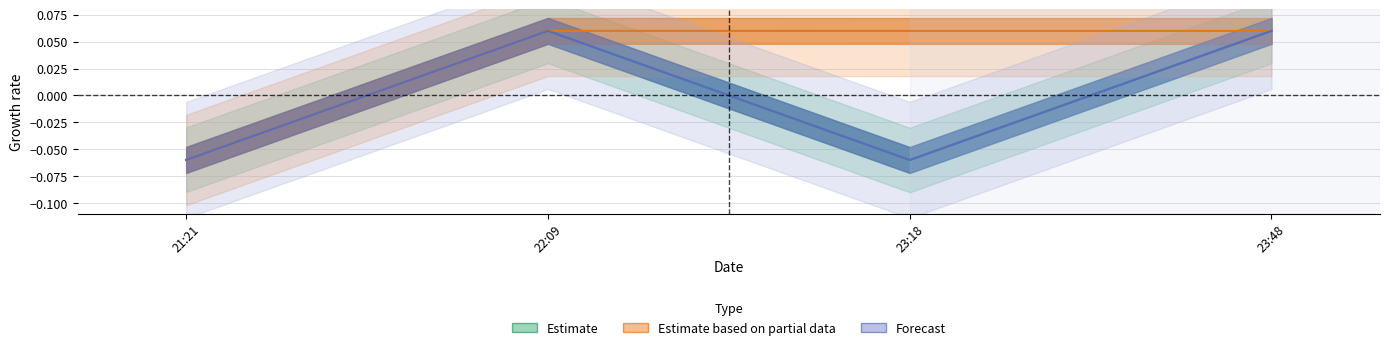

True or false: Nonce and Amount intersect in this chart.

False